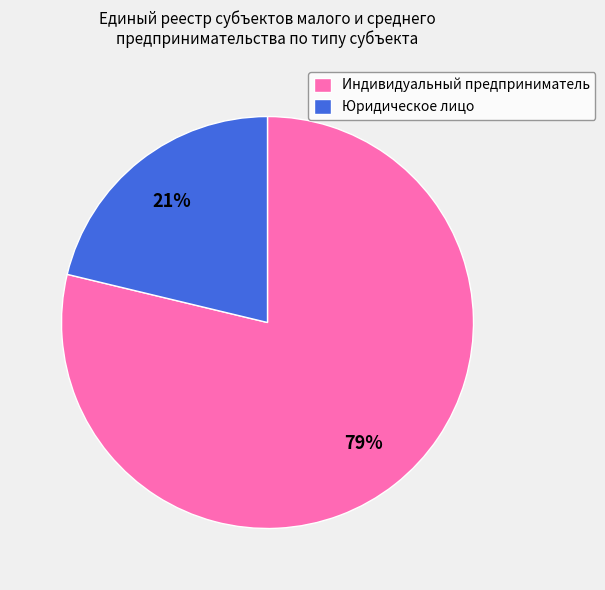

Does Юридическое лицо account for over 50% of the chart?

No